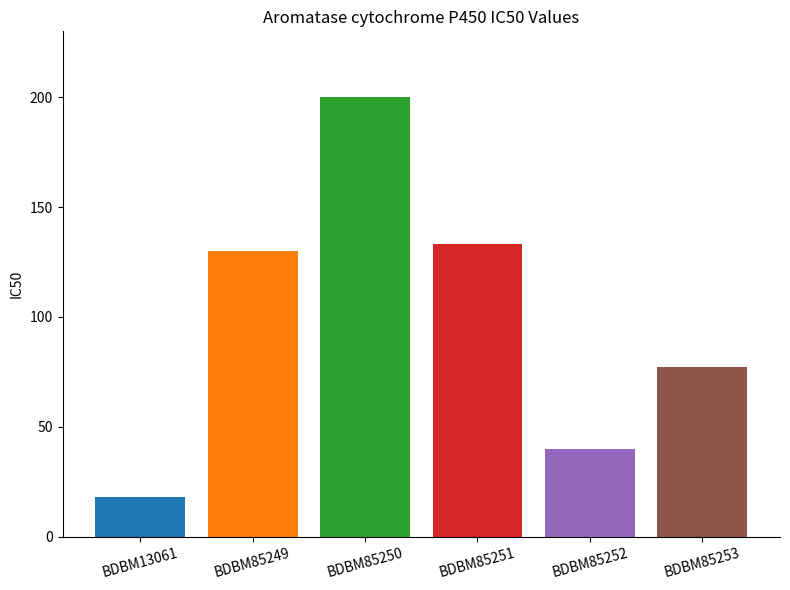

Are the bars grouped side by side (vs. stacked)?

No